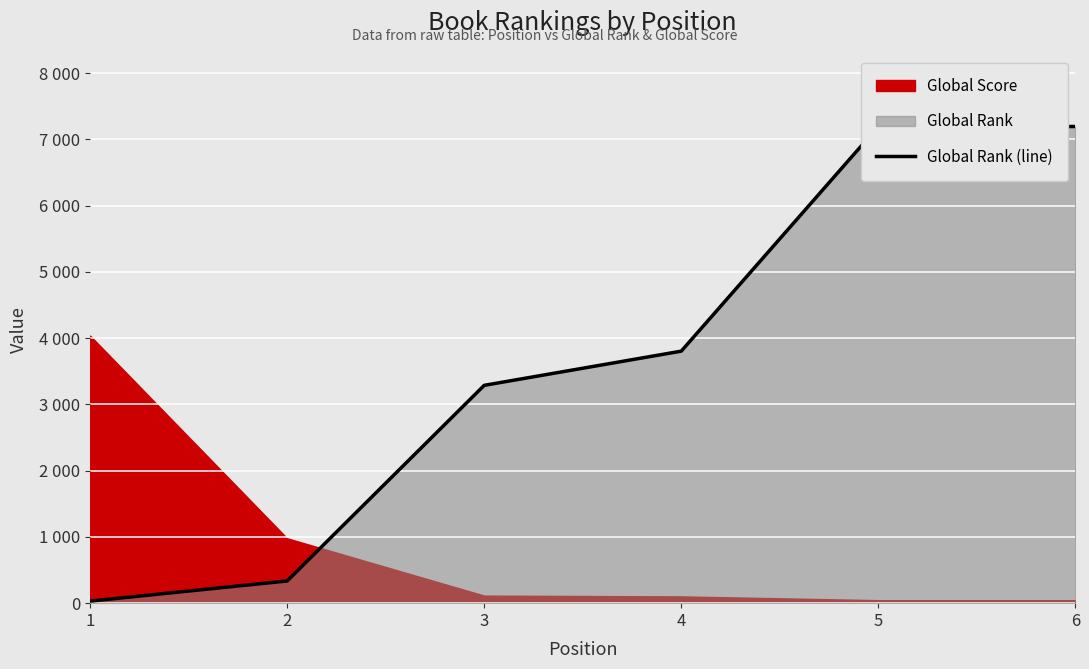

How many values are below 3803?

3